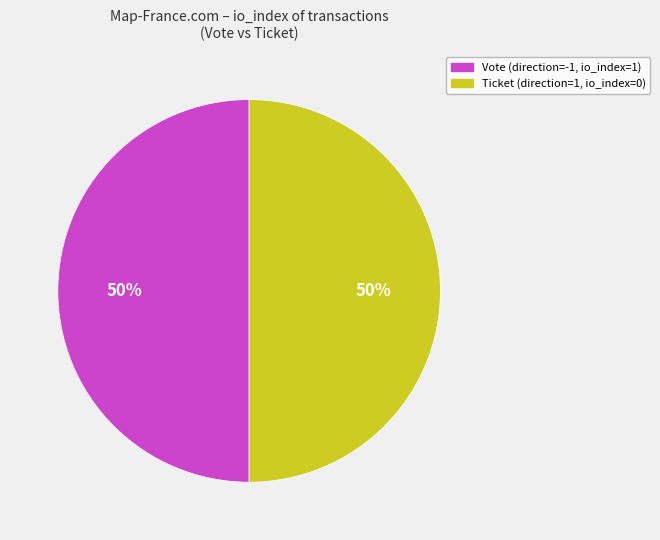

To the nearest percent, what is the average slice percentage?

50%